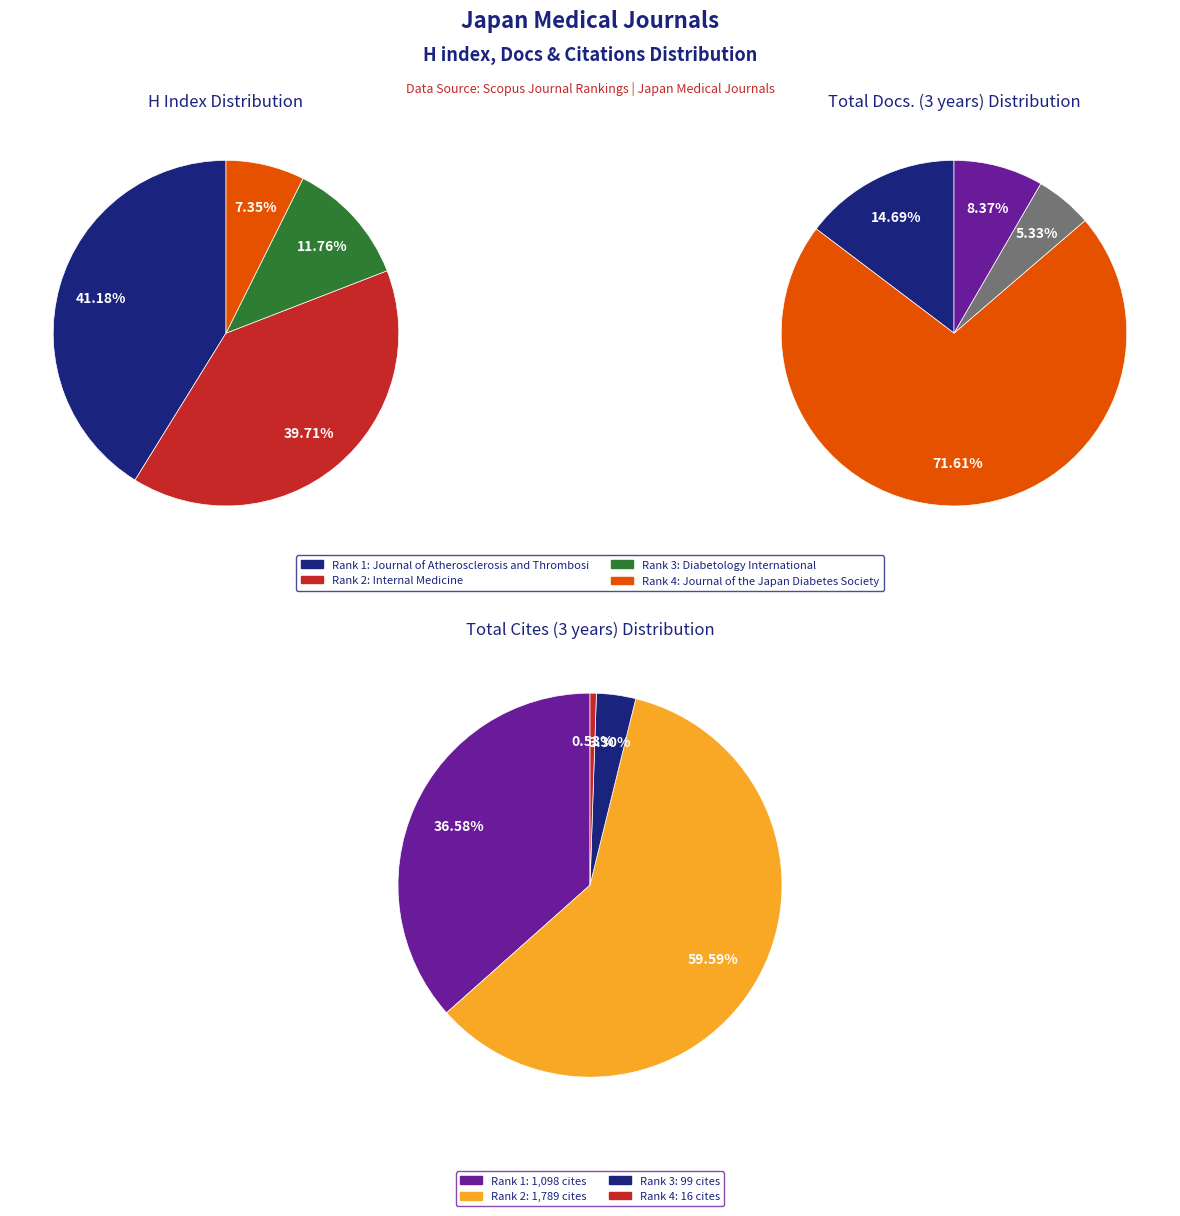

Count the number of slices in the pie.

4